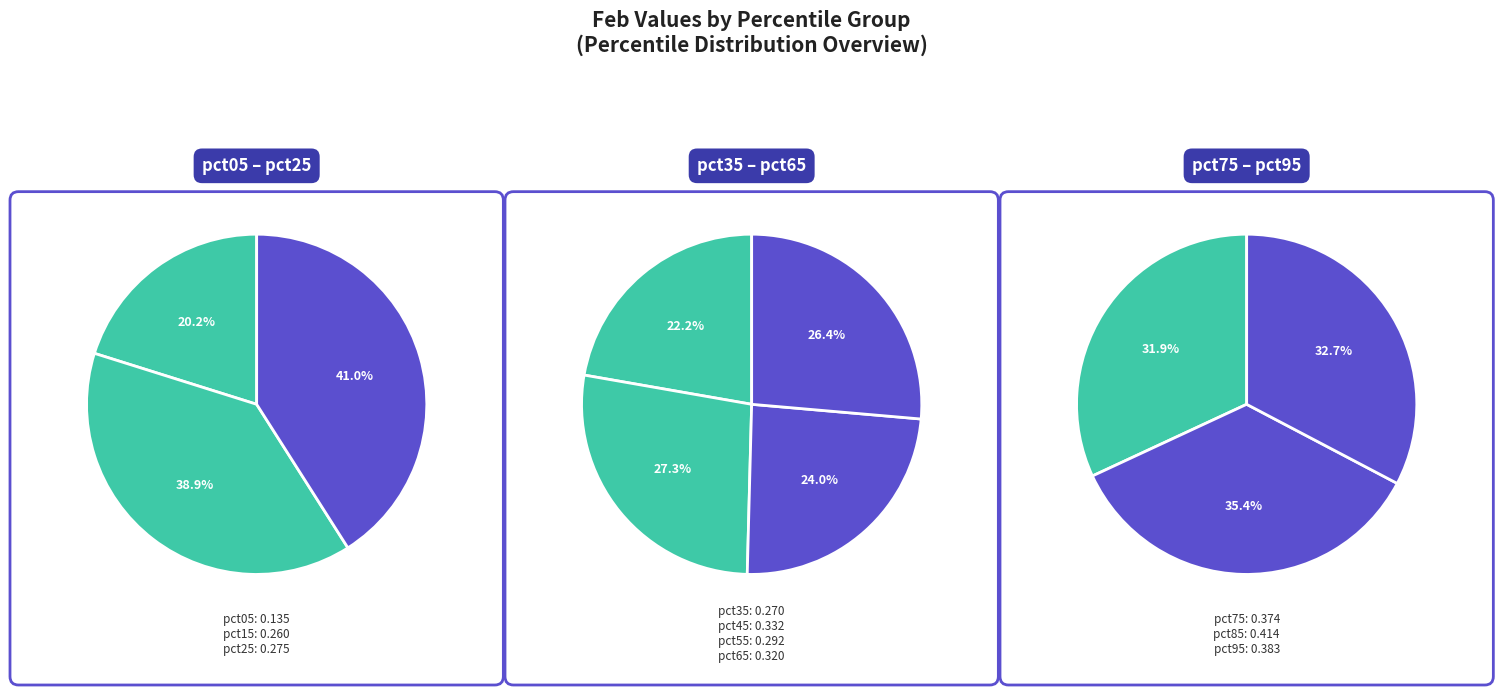

What is the largest slice in the pie chart?

pct85